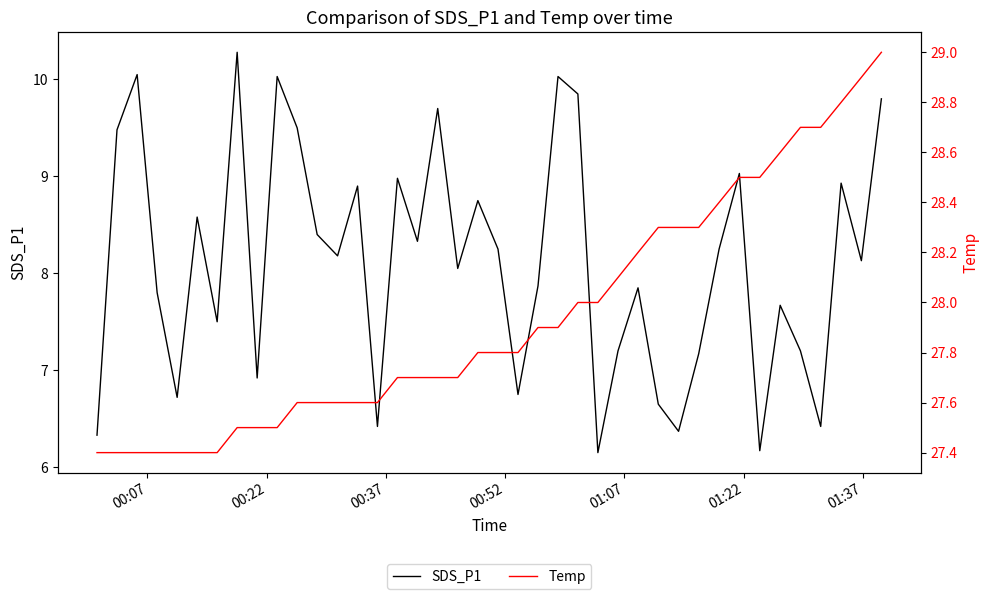

True or false: Temp and SDS_P1 cross at least once.

False